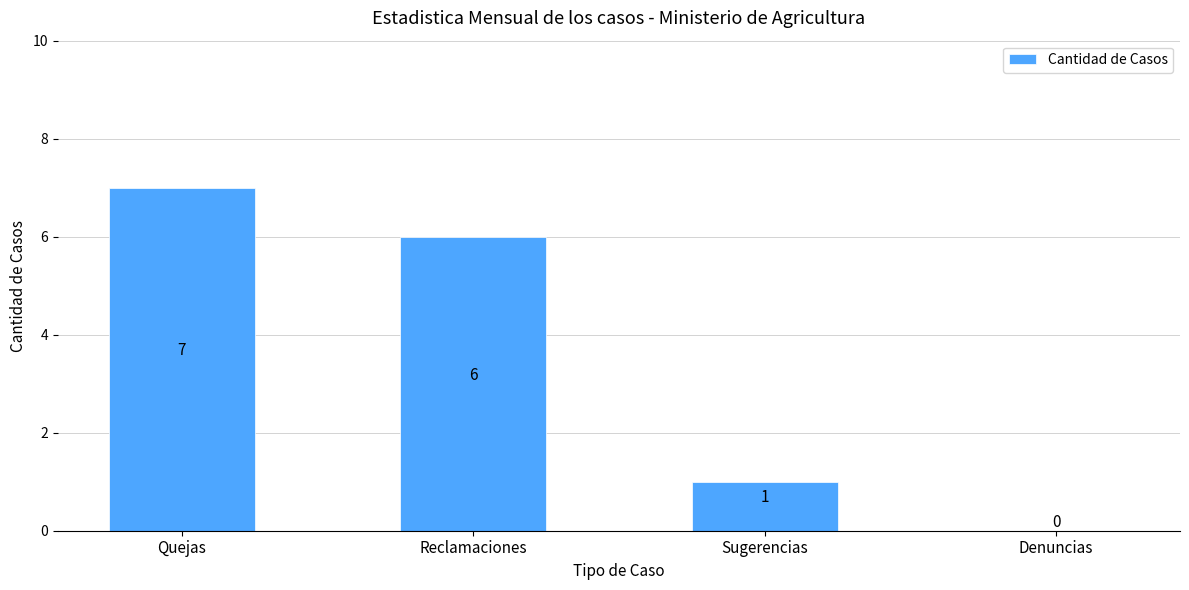

Reading left to right, what are all the values shown in this chart?

7	6	1	0